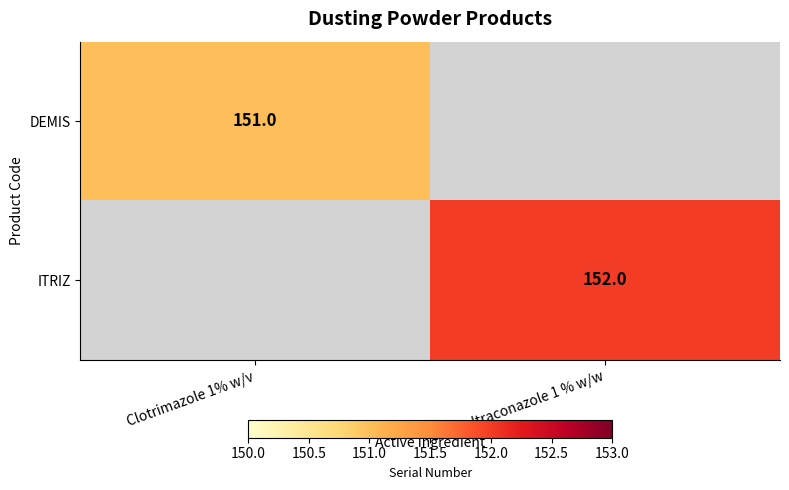

Is the value of ITRIZ at Itraconazole 1 % w/w greater than the value of DEMIS at Clotrimazole 1% w/v?

Yes